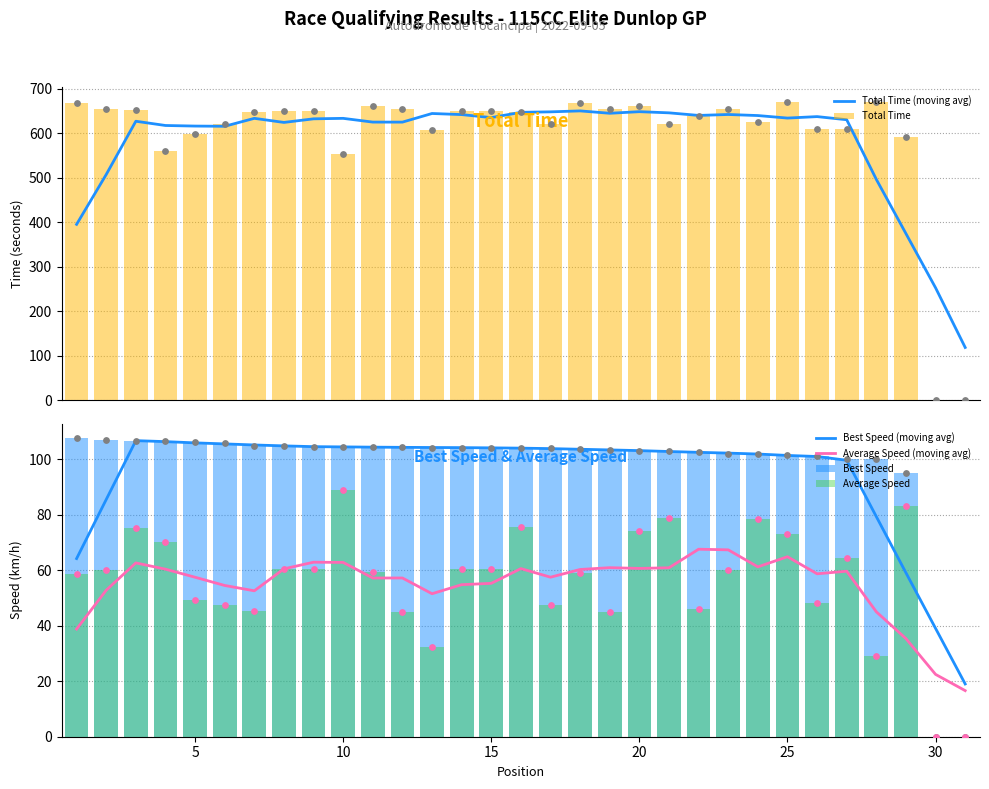

Which series reaches the maximum Y coordinate?

Total Time